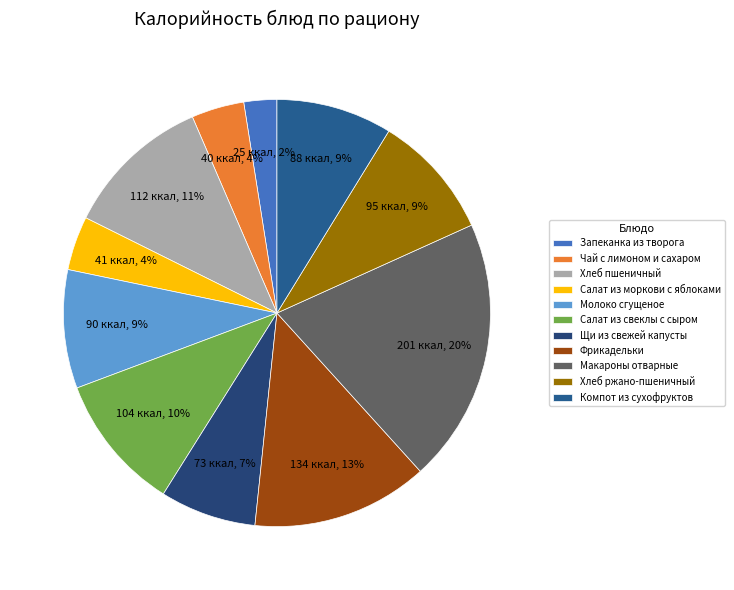

Is Хлеб пшеничный the majority of the pie?

No